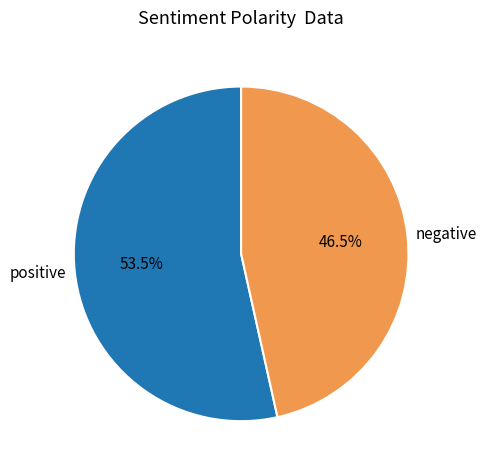

Which category has the smallest portion of the pie?

negative